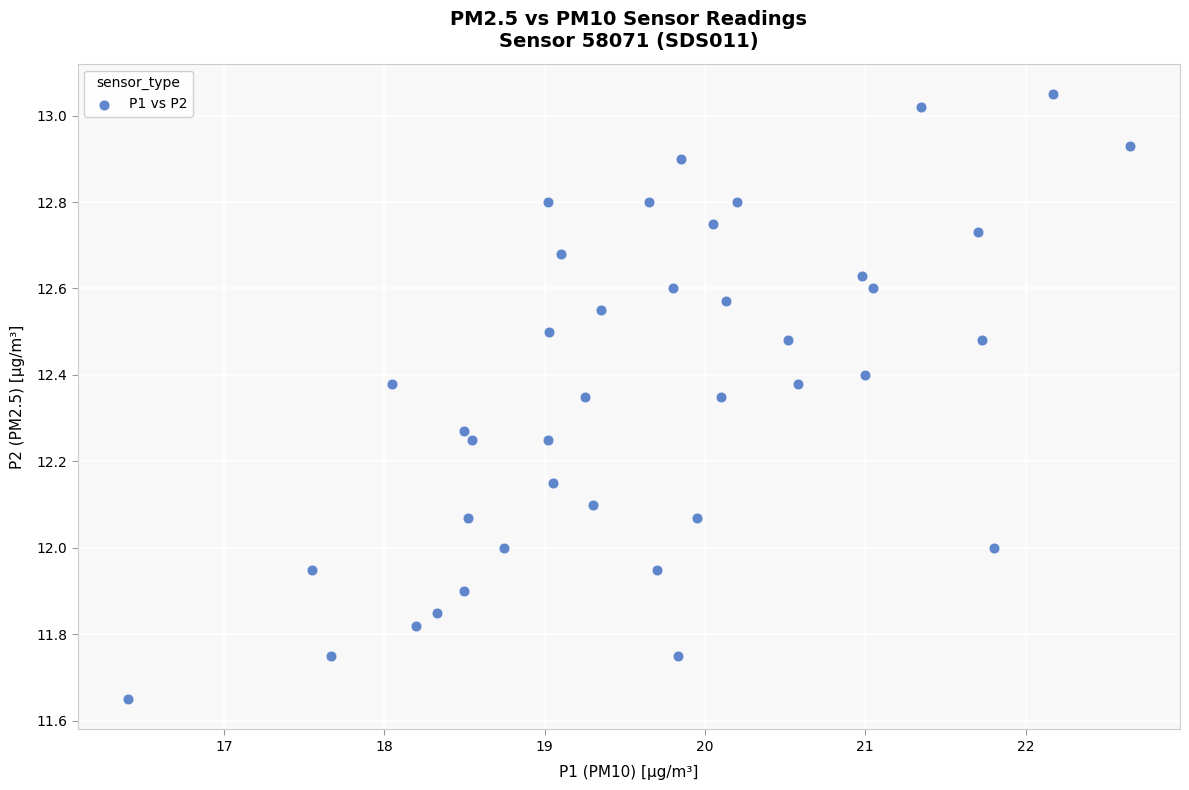

What is the range of Y values (max minus min)?

1.4